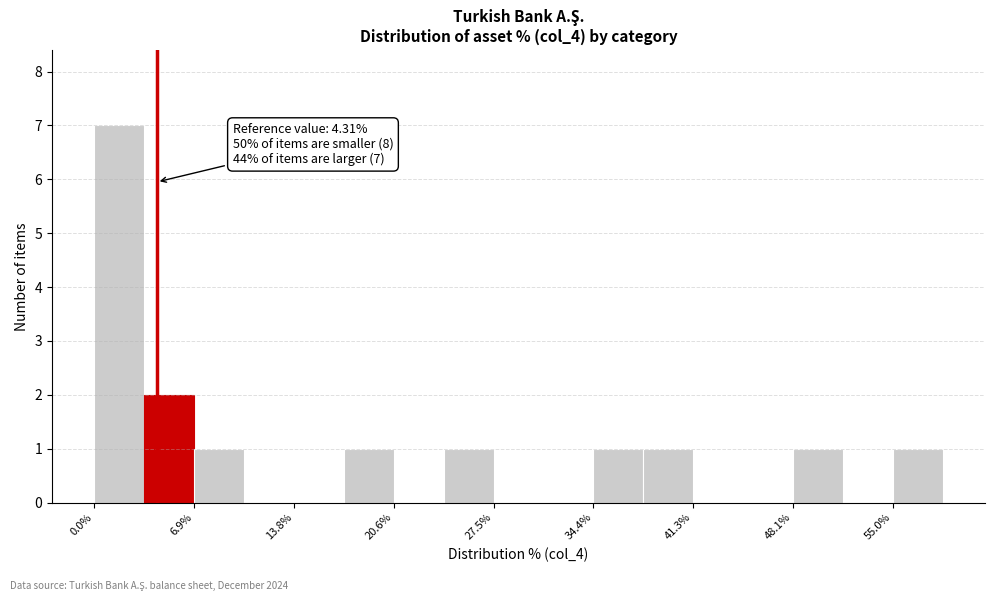

Read against the x-axis, roughly where is the centre of the tallest bar?

2